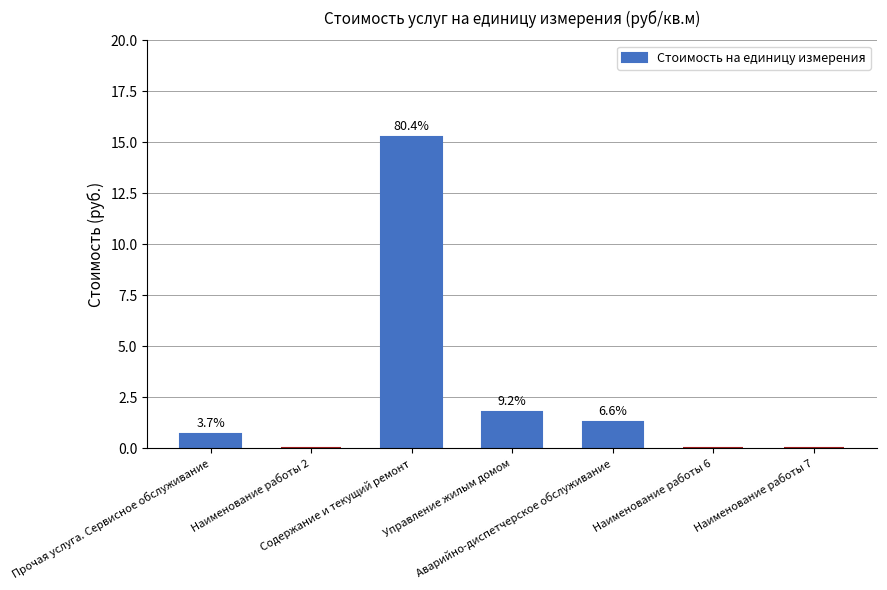

Are the bars horizontal?

No